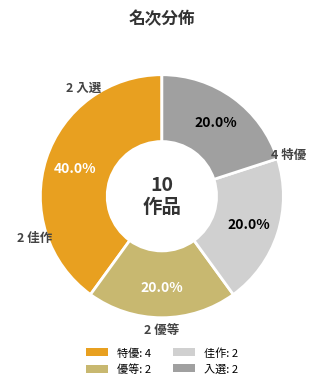

To the nearest percent, what is the combined percentage of 入選 and 佳作?

40%